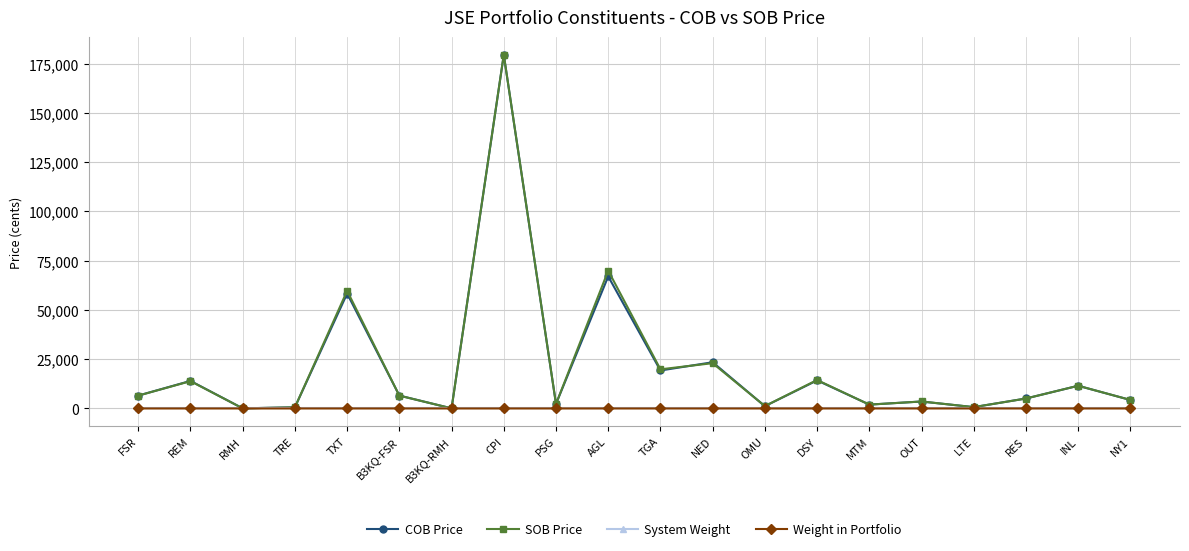

At which label is COB Price closest to 89716?

AGL